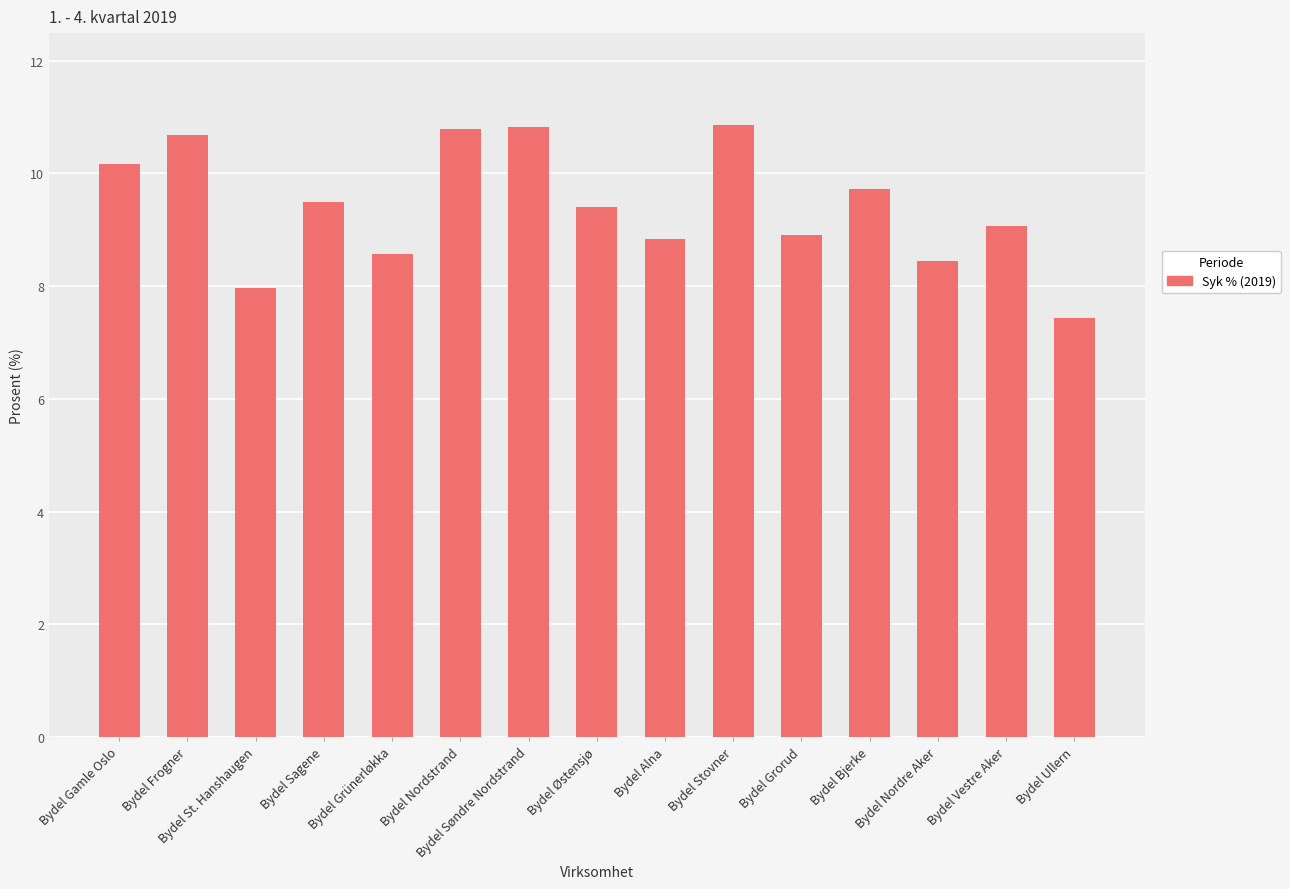

What is the sum of all values?

141.2